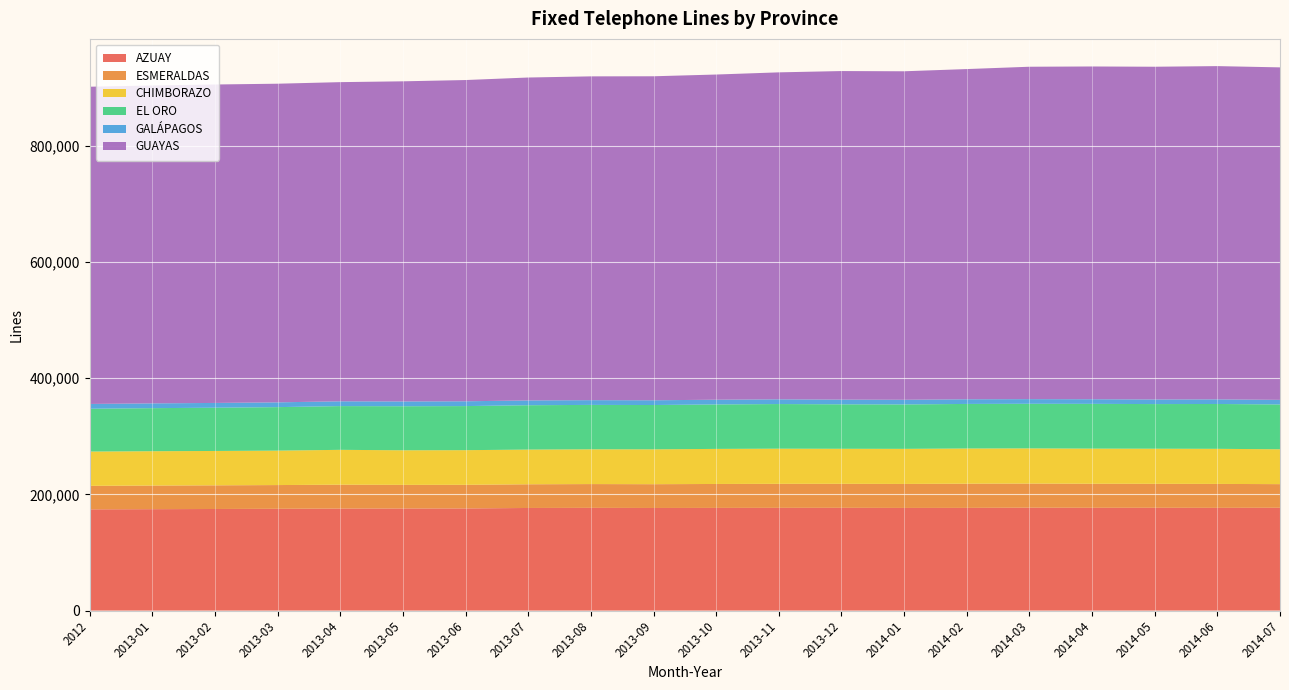

Reading left to right, what are all the values shown in this chart?

AZUAY: 2012=174301	2013-01=174599	2013-02=174904	2013-03=175245	2013-04=175659	2013-05=175792	2013-06=175876	2013-07=176657	2013-08=176851	2013-09=176651	2013-10=176766	2013-11=176872	2013-12=176924	2014-01=176718	2014-02=176806	2014-03=177163	2014-04=176956	2014-05=176986	2014-06=176863	2014-07=177018
ESMERALDAS: 2012=40436	2013-01=40653	2013-02=40733	2013-03=40847	2013-04=41117	2013-05=40644	2013-06=40643	2013-07=40791	2013-08=40951	2013-09=40941	2013-10=41213	2013-11=41340	2013-12=41328	2014-01=41310	2014-02=41674	2014-03=41530	2014-04=41407	2014-05=41254	2014-06=41211	2014-07=40671
CHIMBORAZO: 2012=59044	2013-01=59109	2013-02=59155	2013-03=59292	2013-04=59957	2013-05=59533	2013-06=59655	2013-07=59708	2013-08=59833	2013-09=60003	2013-10=60369	2013-11=60515	2013-12=60305	2014-01=60400	2014-02=60560	2014-03=60526	2014-04=60477	2014-05=60439	2014-06=60402	2014-07=60015
EL ORO: 2012=73686	2013-01=74126	2013-02=74451	2013-03=74870	2013-04=75307	2013-05=75809	2013-06=75872	2013-07=76374	2013-08=76442	2013-09=76284	2013-10=76530	2013-11=76830	2013-12=76535	2014-01=76465	2014-02=76703	2014-03=76789	2014-04=77039	2014-05=76823	2014-06=77193	2014-07=77156
GALÁPAGOS: 2012=8260	2013-01=8258	2013-02=8222	2013-03=8235	2013-04=8240	2013-05=8257	2013-06=8269	2013-07=8267	2013-08=8178	2013-09=8166	2013-10=8144	2013-11=8151	2013-12=8089	2014-01=8031	2014-02=8044	2014-03=8020	2014-04=7982	2014-05=7965	2014-06=7960	2014-07=7900
GUAYAS: 2012=546085	2013-01=547179	2013-02=548185	2013-03=548508	2013-04=549421	2013-05=551077	2013-06=553000	2013-07=555867	2013-08=557392	2013-09=557756	2013-10=559785	2013-11=562837	2013-12=565602	2014-01=565474	2014-02=568411	2014-03=572192	2014-04=572808	2014-05=572751	2014-06=573662	2014-07=572366